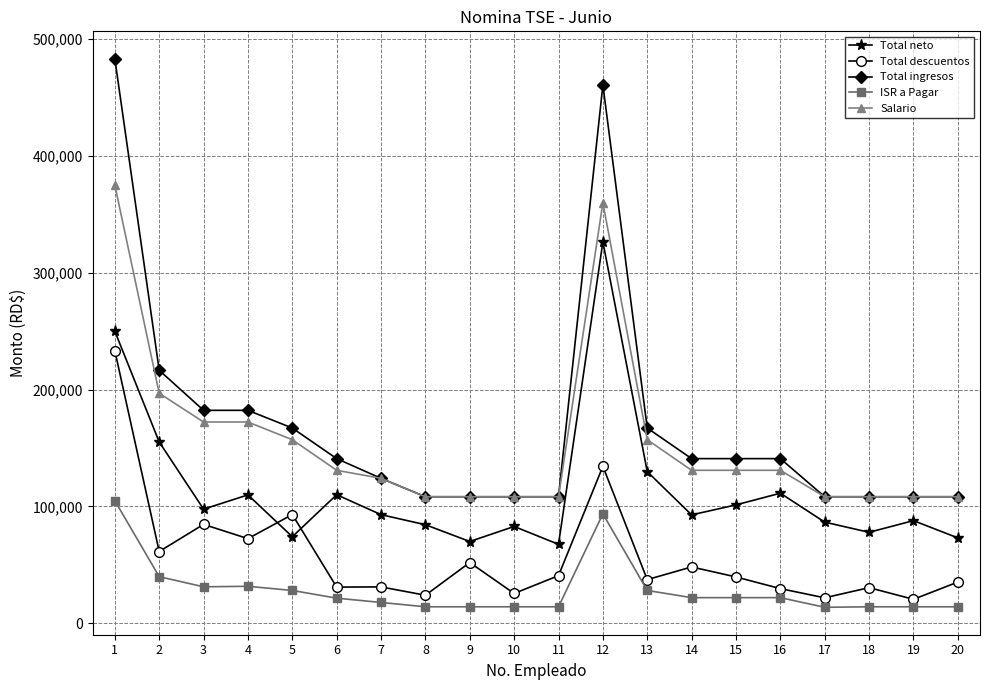

How many lines are shown in the chart?

5